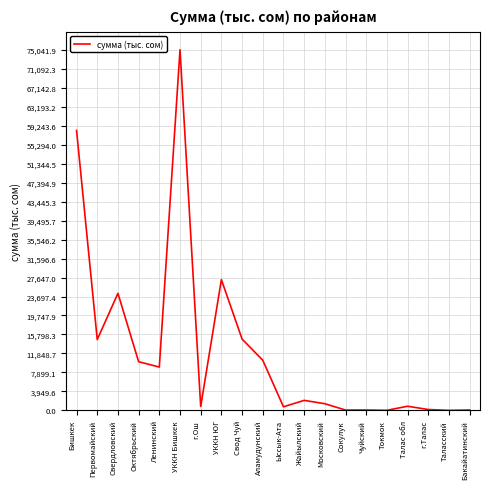

True or false: the data shows 58245.7 at Бишкек.

True